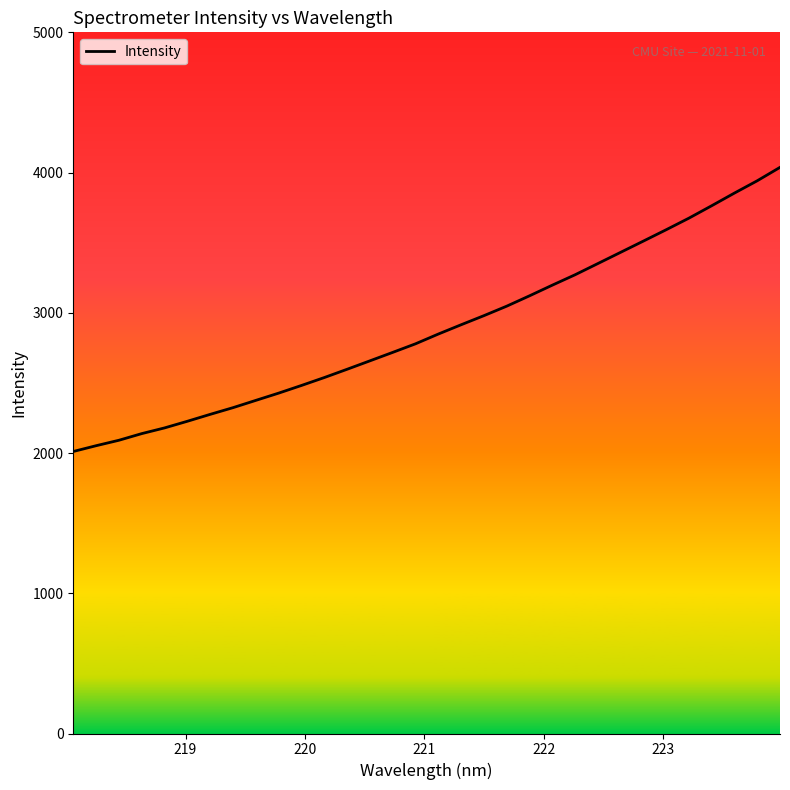

What is the greatest value displayed?

4037.2